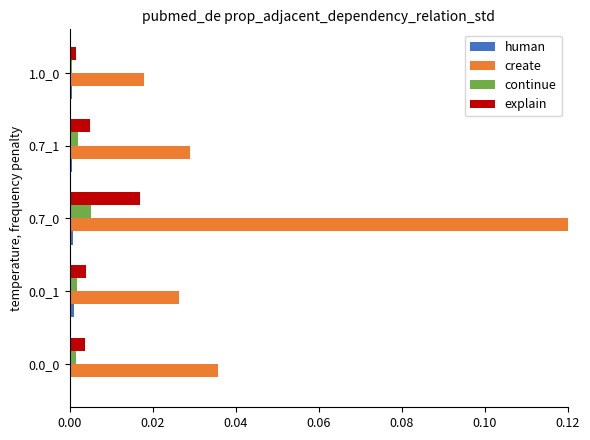

Which series has the largest total across all categories?

create